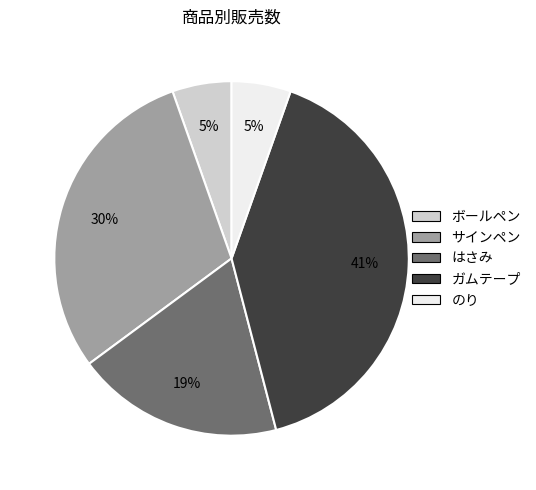

To the nearest percent, what is the average slice percentage?

20%